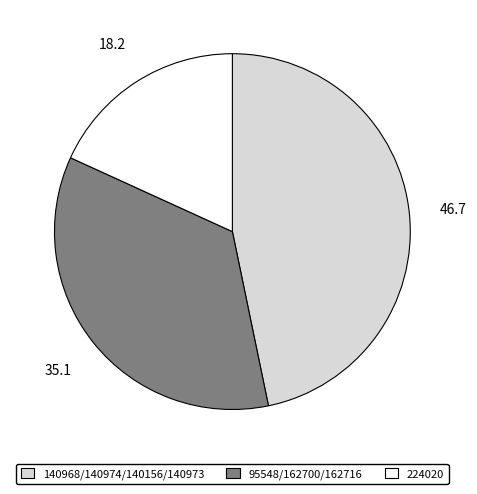

Between 95548/162700/162716 and 224020, which is larger?

95548/162700/162716